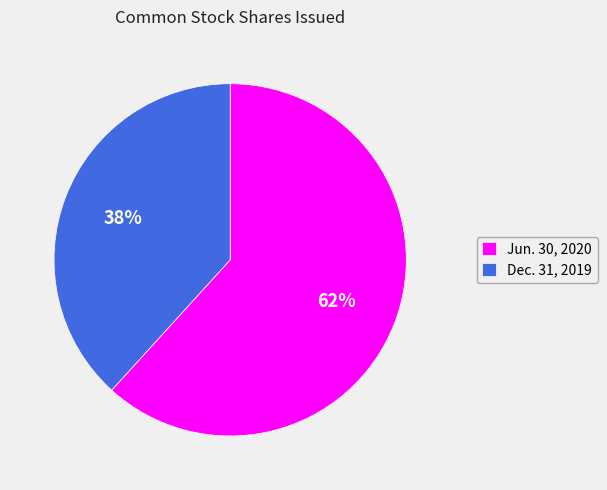

Does any single category account for the majority?

Yes